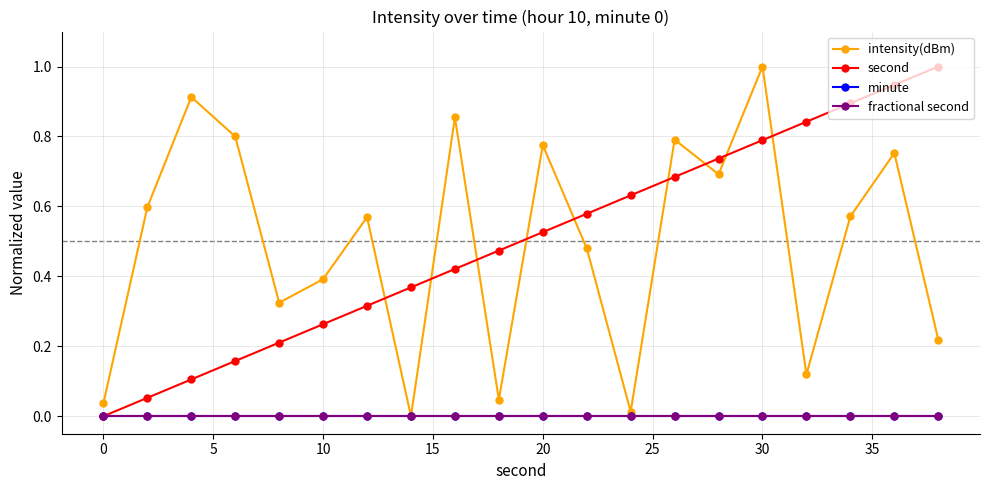

True or false: second has more than 1 interior local peaks.

False